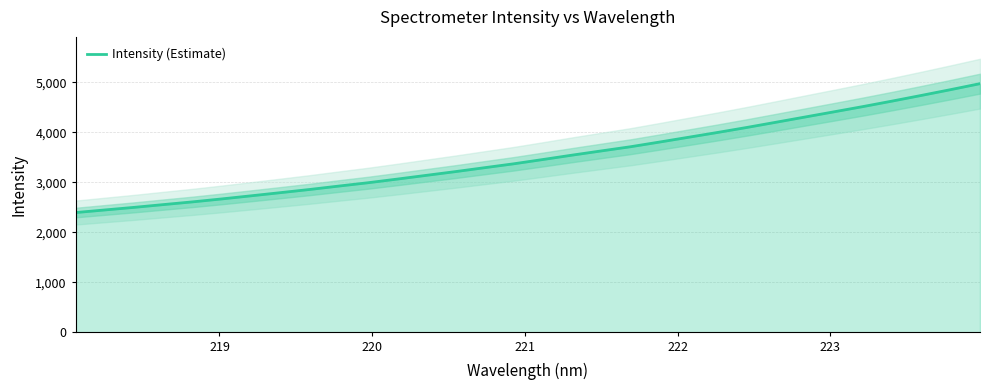

What is the difference between the maximum and minimum values?

2577.0